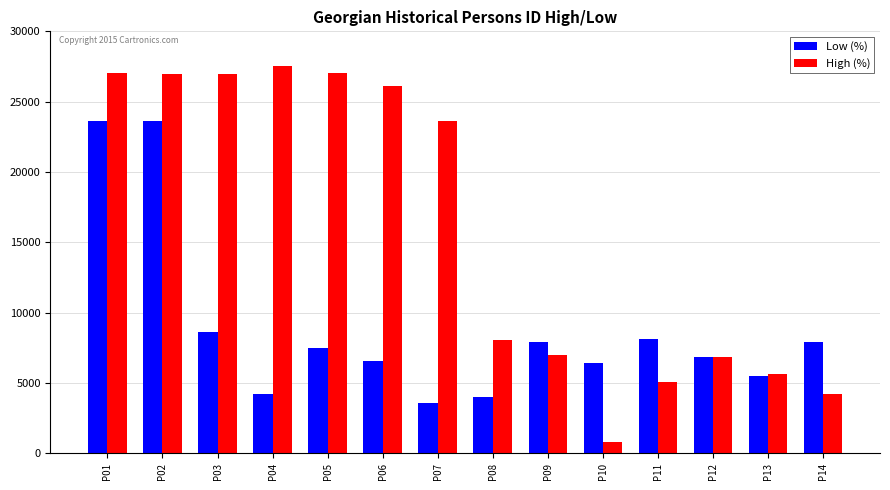

Between P02 and P08, which series saw the biggest shift?

Low (%)